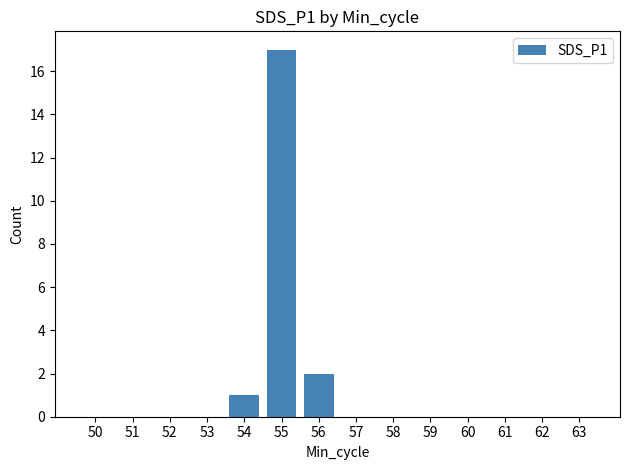

What is the average value?

1